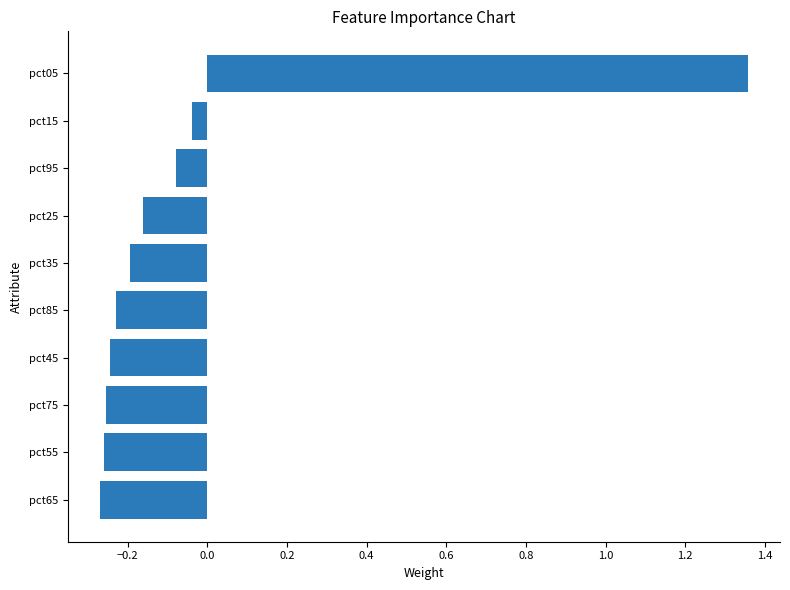

How many negative values are there?

9